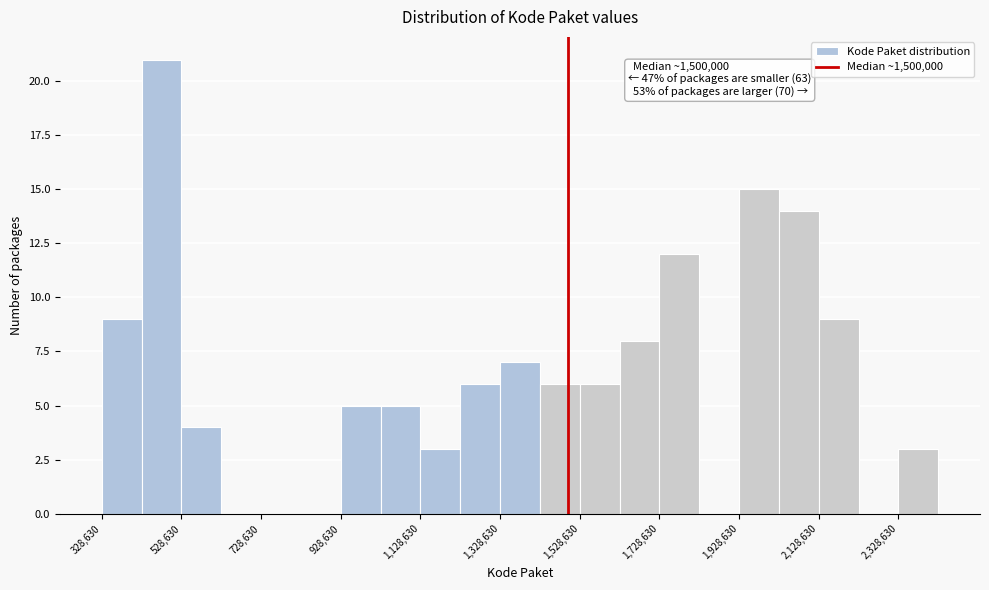

Which range on the x-axis has the tallest bar?

420000 to 520000